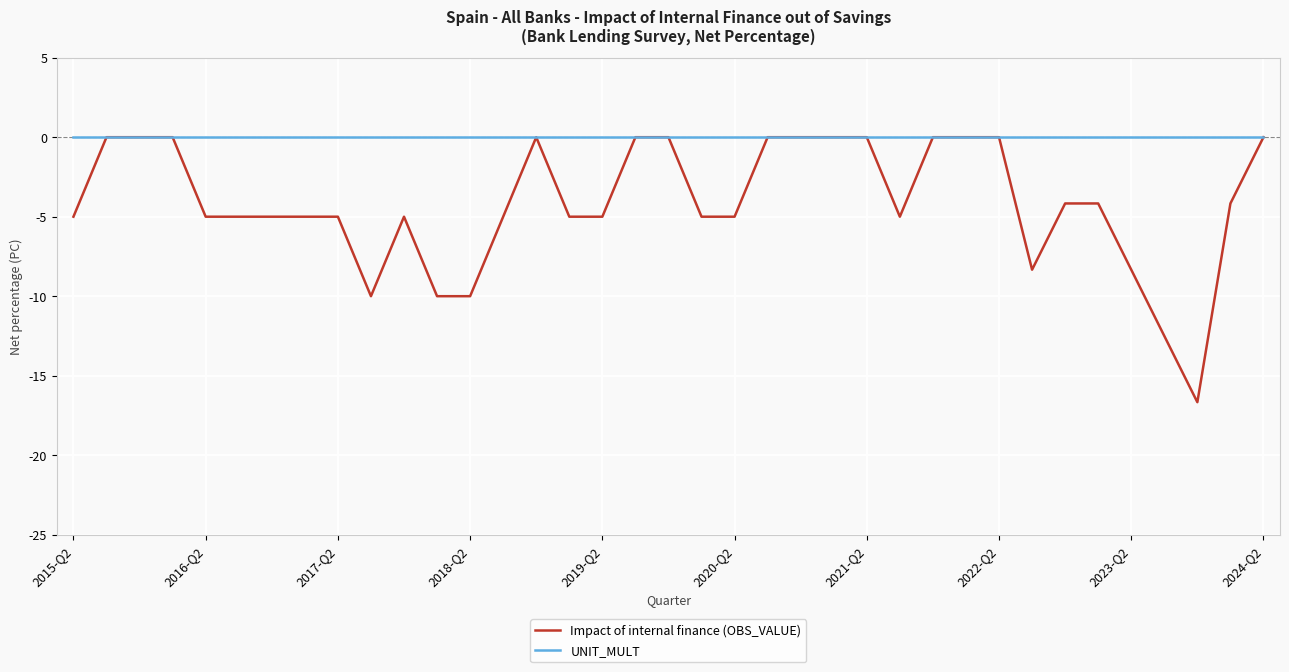

Which series has the largest total across all categories?

UNIT_MULT